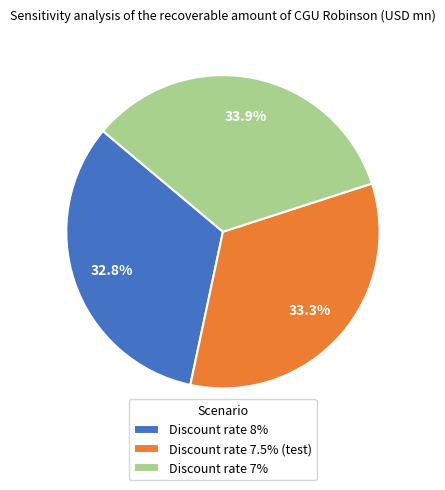

Approximately how many times larger is the value at Discount rate 7% compared to Discount rate 7.5% (test)?

1.0